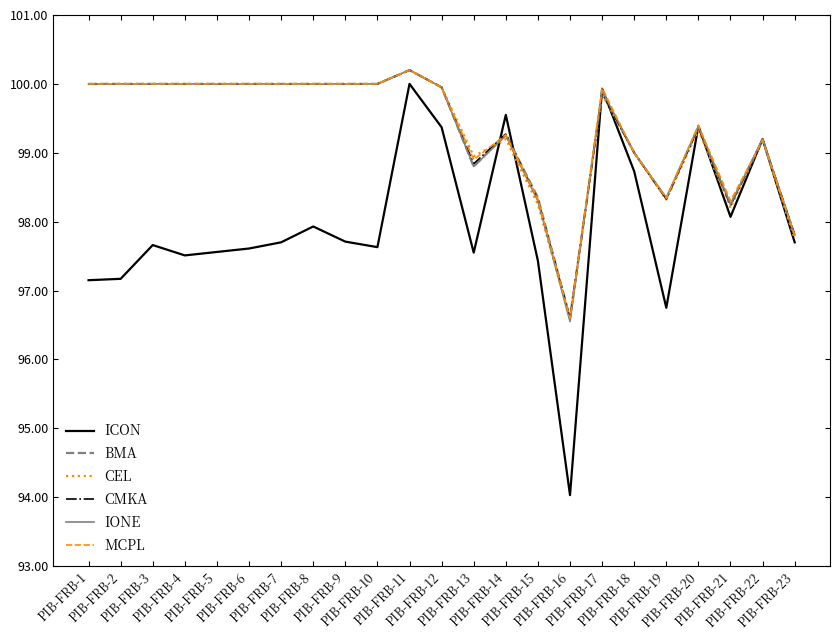

What is the greatest value displayed?

100.2